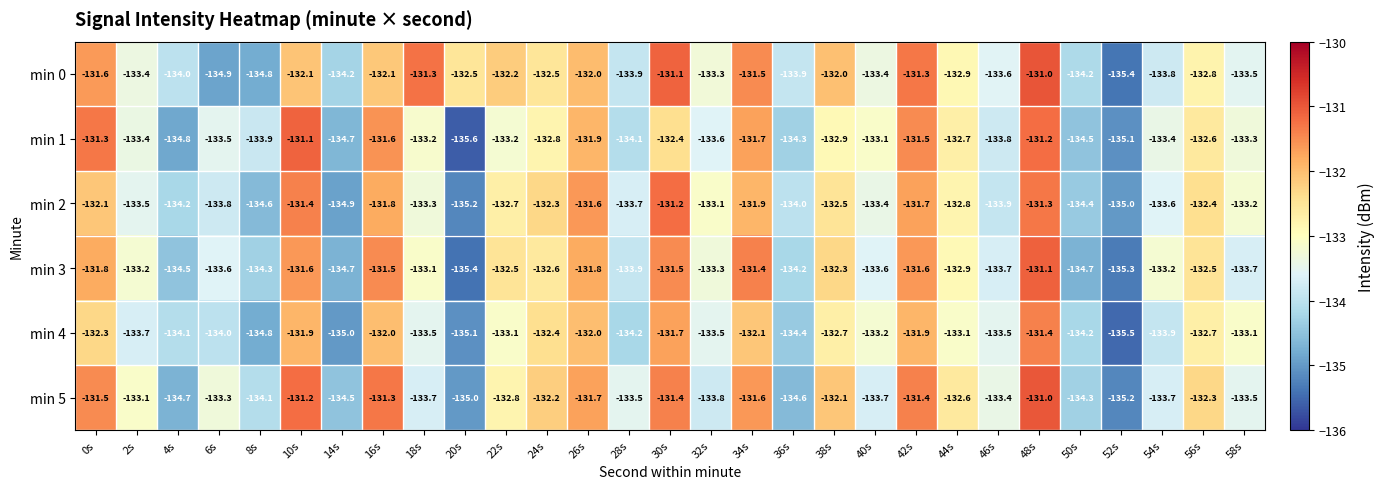

Rank the series at 22s from lowest to highest value.

min 1, min 4, min 5, min 2, min 3, min 0